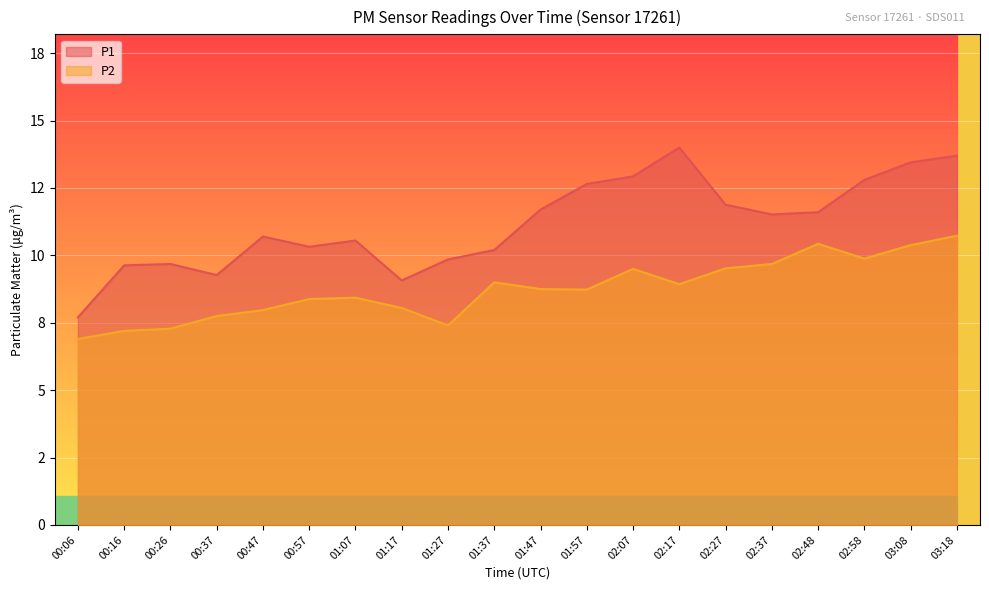

What is the difference between the P1 values at 02:17 and 00:57?

3.7